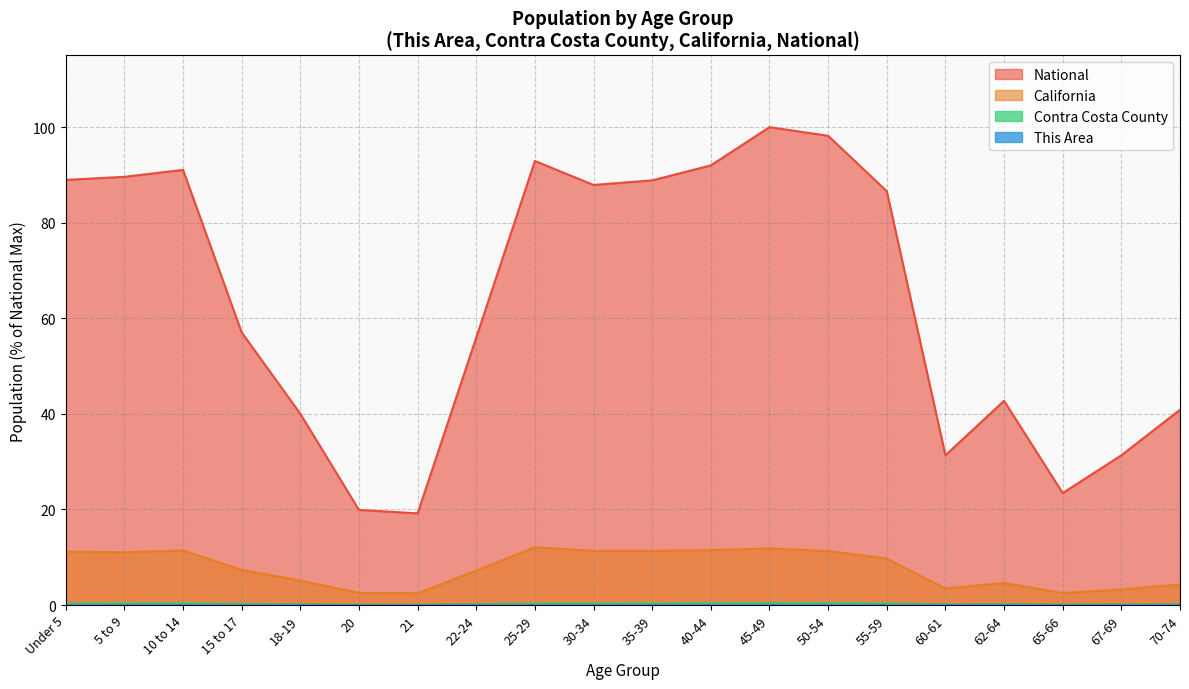

What is the highest value of the Contra Costa County series?

0.4